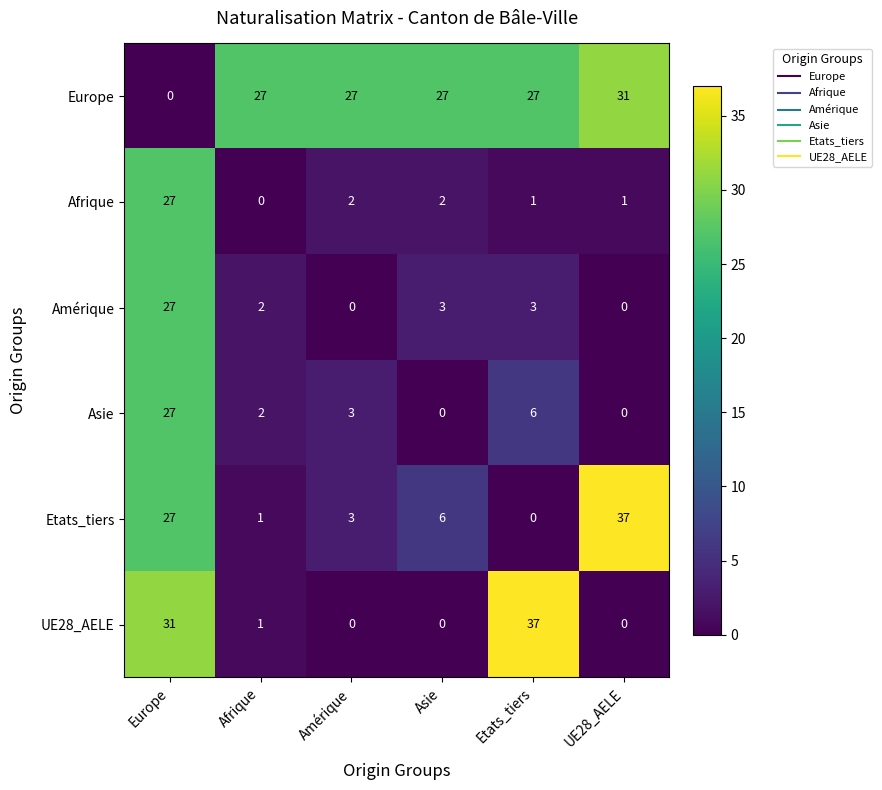

What is the total value across all series at Etats_tiers?

74